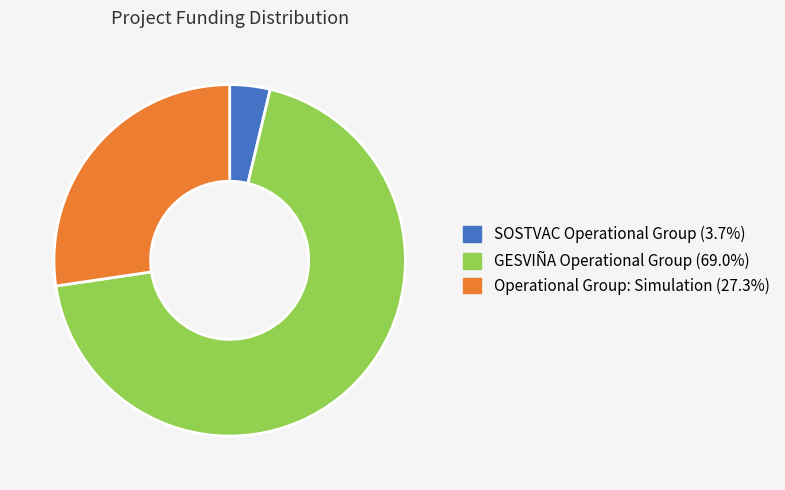

Approximately how many times larger is the value at SOSTVAC Operational Group compared to GESVIÑA Operational Group?

0.1